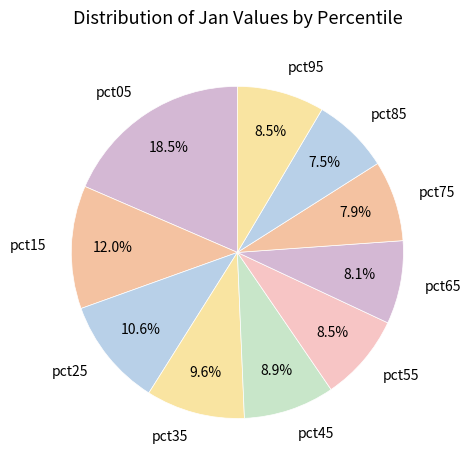

To the nearest percent, what portion does pct15 represent?

12%